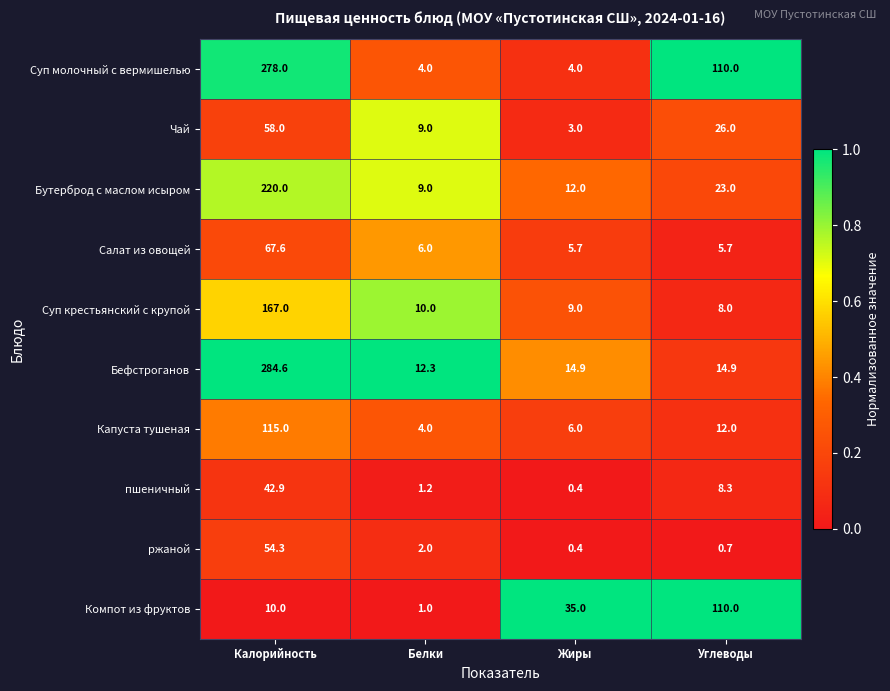

What is the sum of the пшеничный values at Белки and Углеводы?

9.5